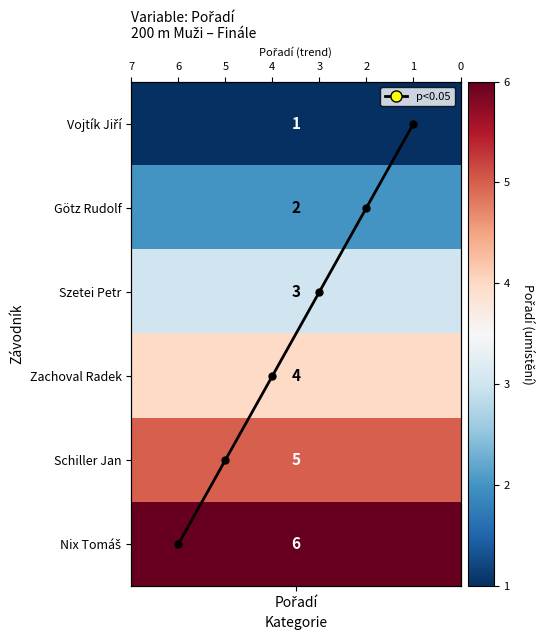

Where is the data nearest to the value 2?

3